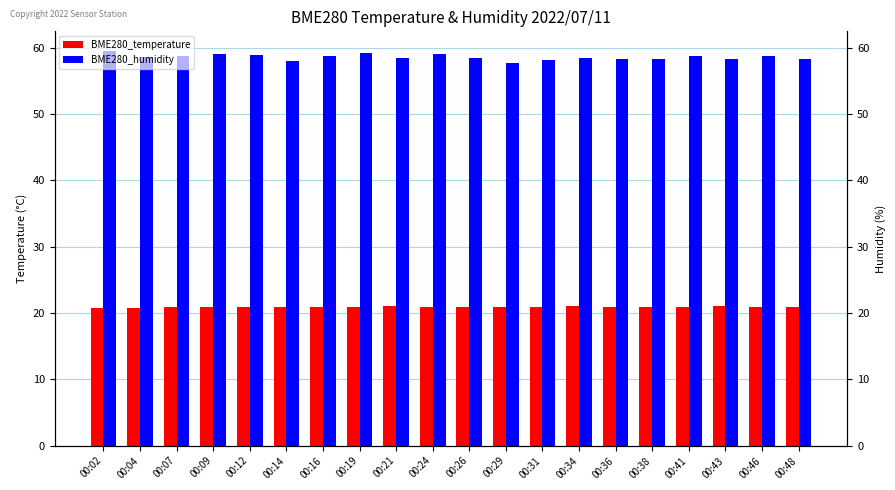

Rank the categories by BME280_humidity value from lowest to highest.

00:29, 00:14, 00:31, 00:36, 00:38, 00:43, 00:48, 00:34, 00:26, 00:21, 00:04, 00:41, 00:16, 00:46, 00:07, 00:12, 00:24, 00:09, 00:19, 00:02